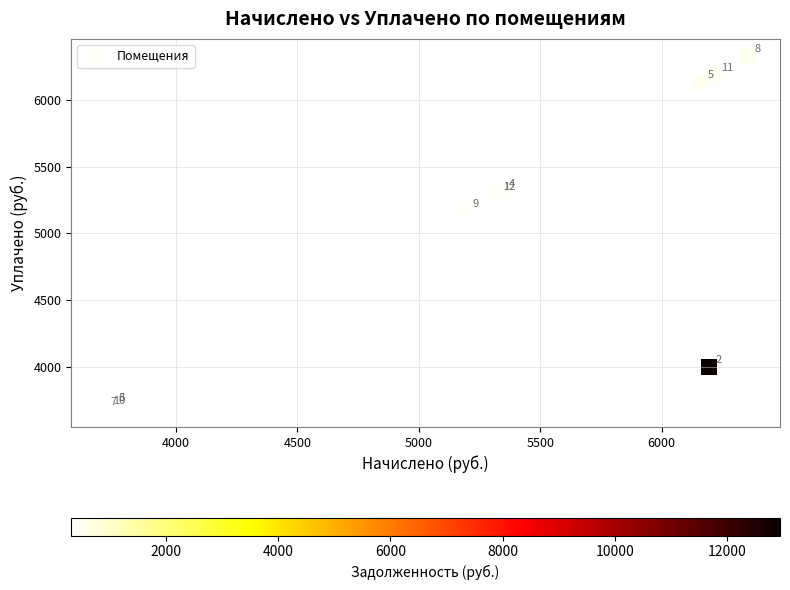

What Y value in the scatter plot is closest to 5003?

5167.8